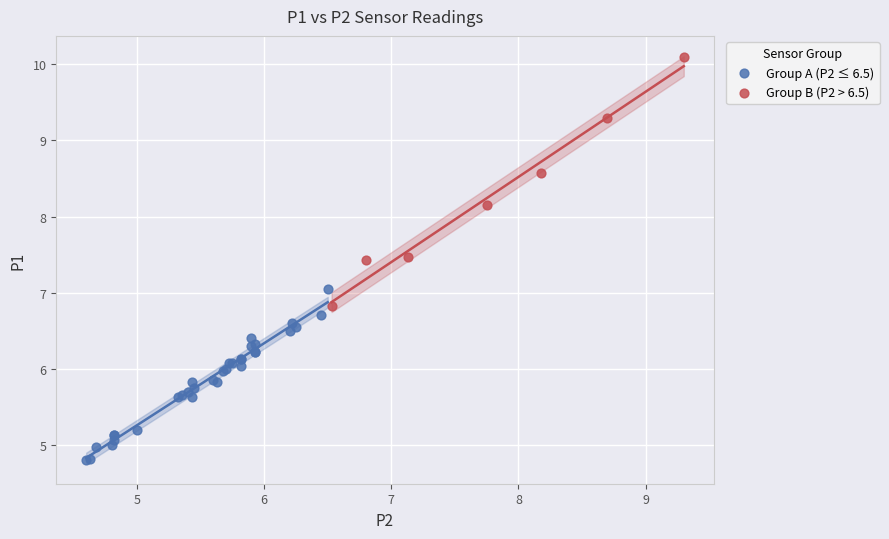

Which series has the largest Y range (max minus min)?

Group B (P2 > 6.5)